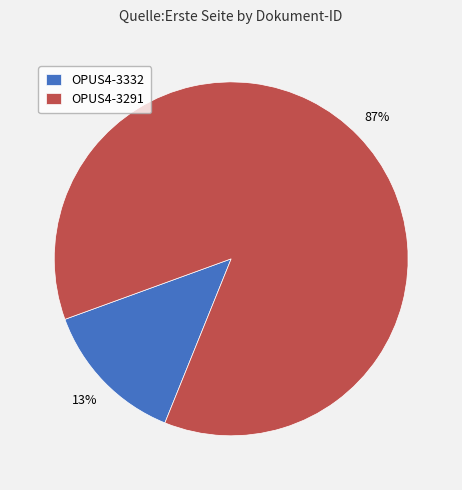

Which has a higher value, OPUS4-3291 or OPUS4-3332?

OPUS4-3291